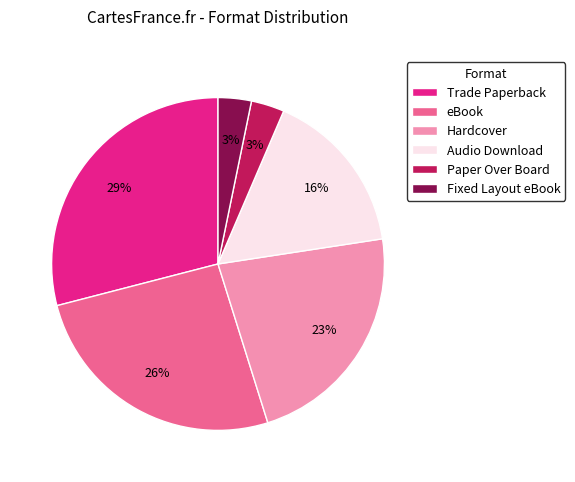

Do Hardcover and Paper Over Board together represent more than half of the pie?

No